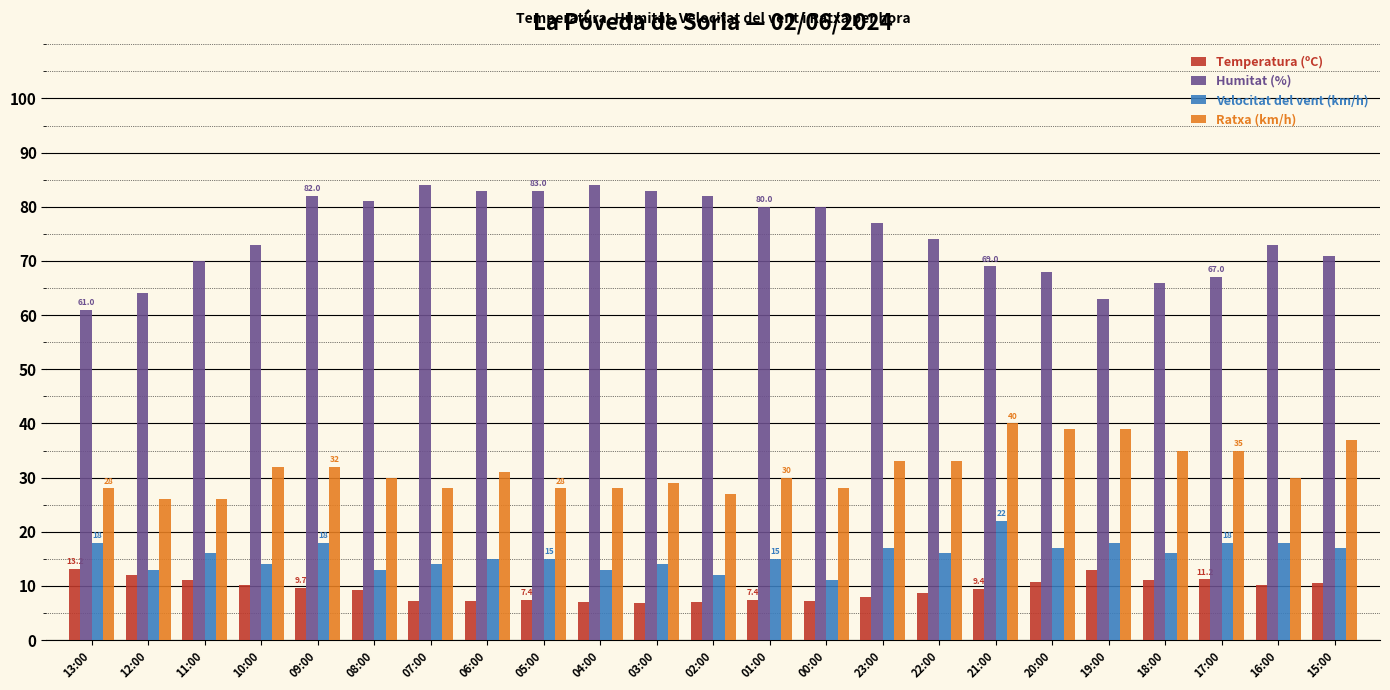

What is the average value of the Temperatura (ºC) series?

9.4